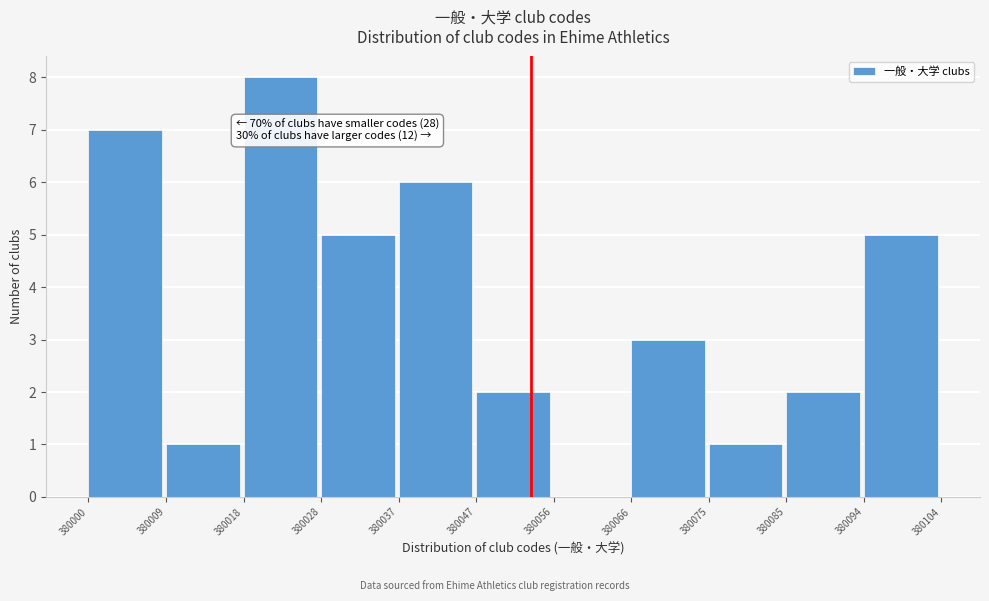

Which range on the x-axis has the tallest bar?

380018 to 380028